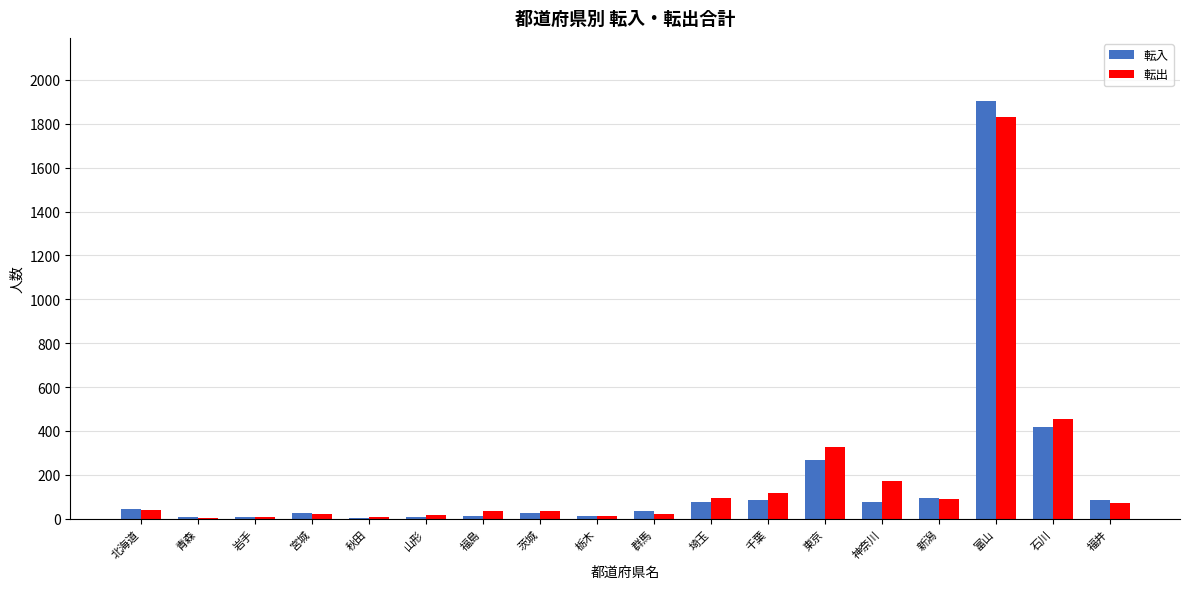

What is the sum of all 転出 values?

3364